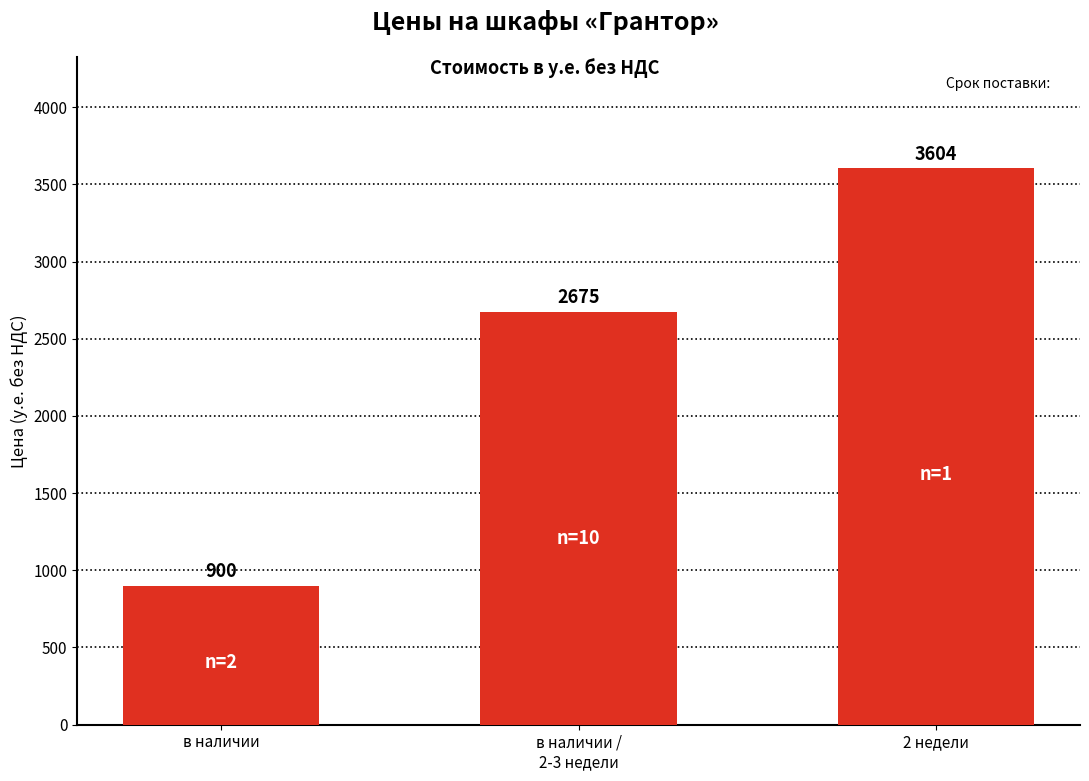

What is the sum of the values at 2 недели and в наличии /
2-3 недели?

6278.8